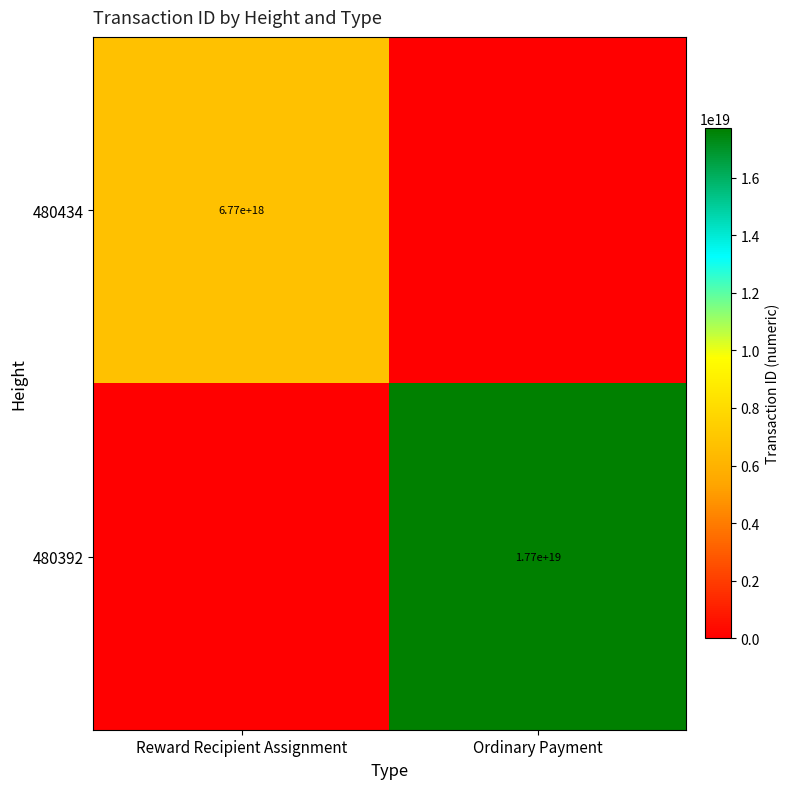

At which category is the sum across all series the highest?

Ordinary Payment